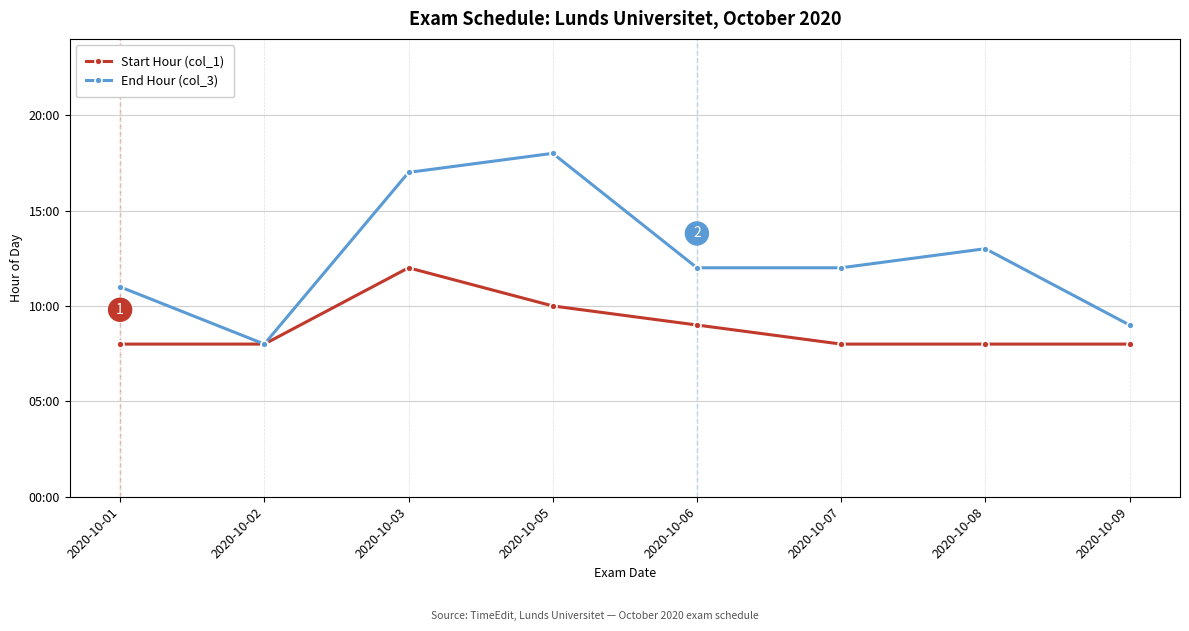

Which category has the lowest value across all series?

2020-10-01